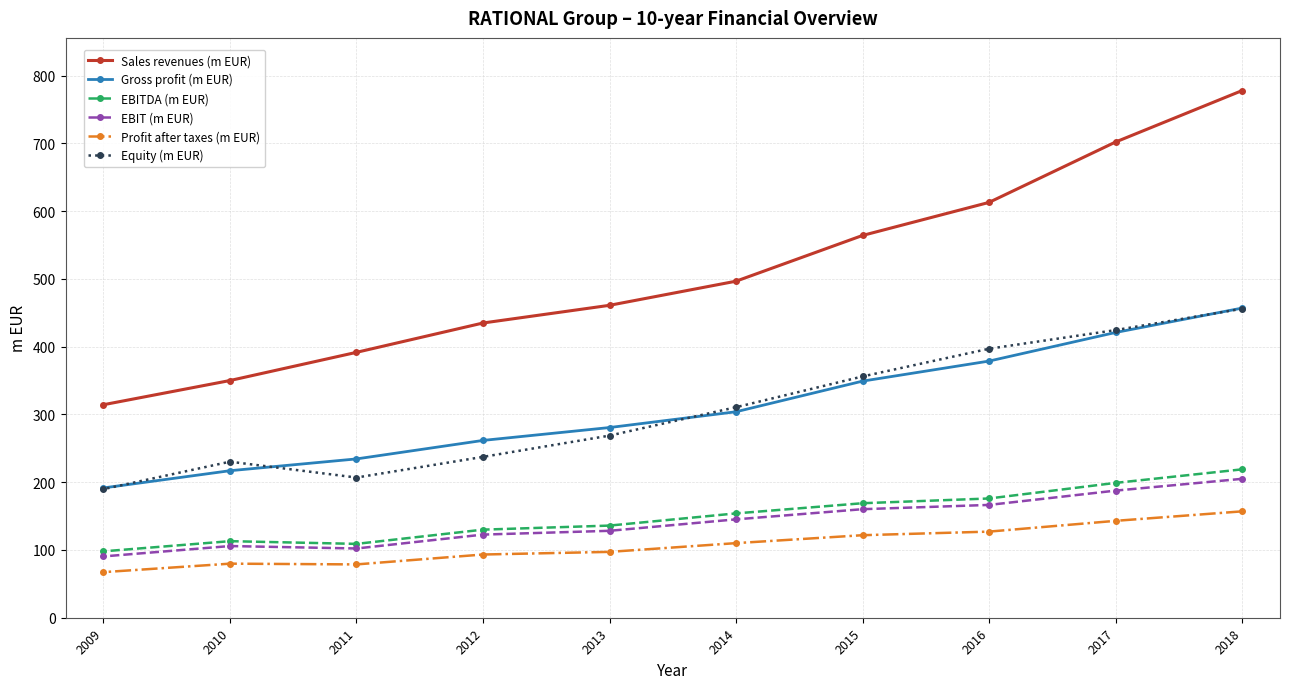

Count the number of categories in the chart.

10